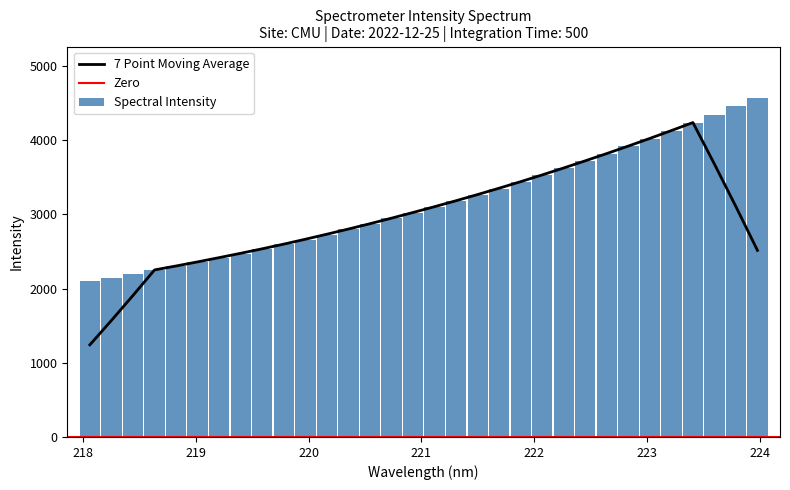

What is the greatest value displayed?

4572.6